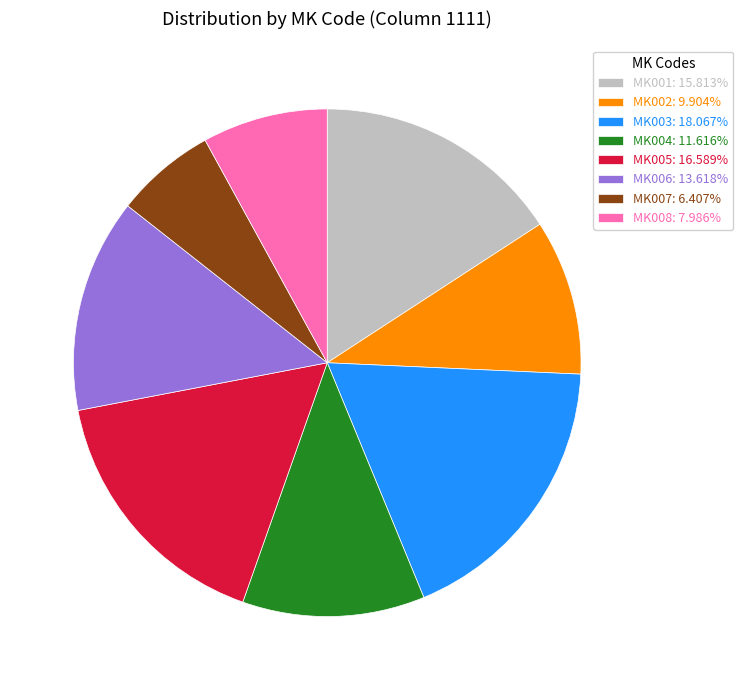

Do MK007: 6.407% and MK006: 13.618% together represent more than half of the pie?

No